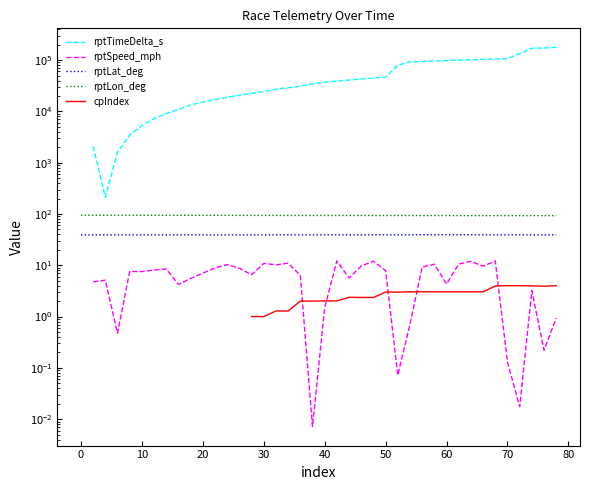

True or false: cpIndex and rptLat_deg intersect in this chart.

False